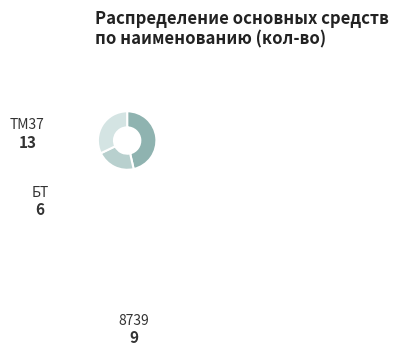

Does any single category account for the majority?

No